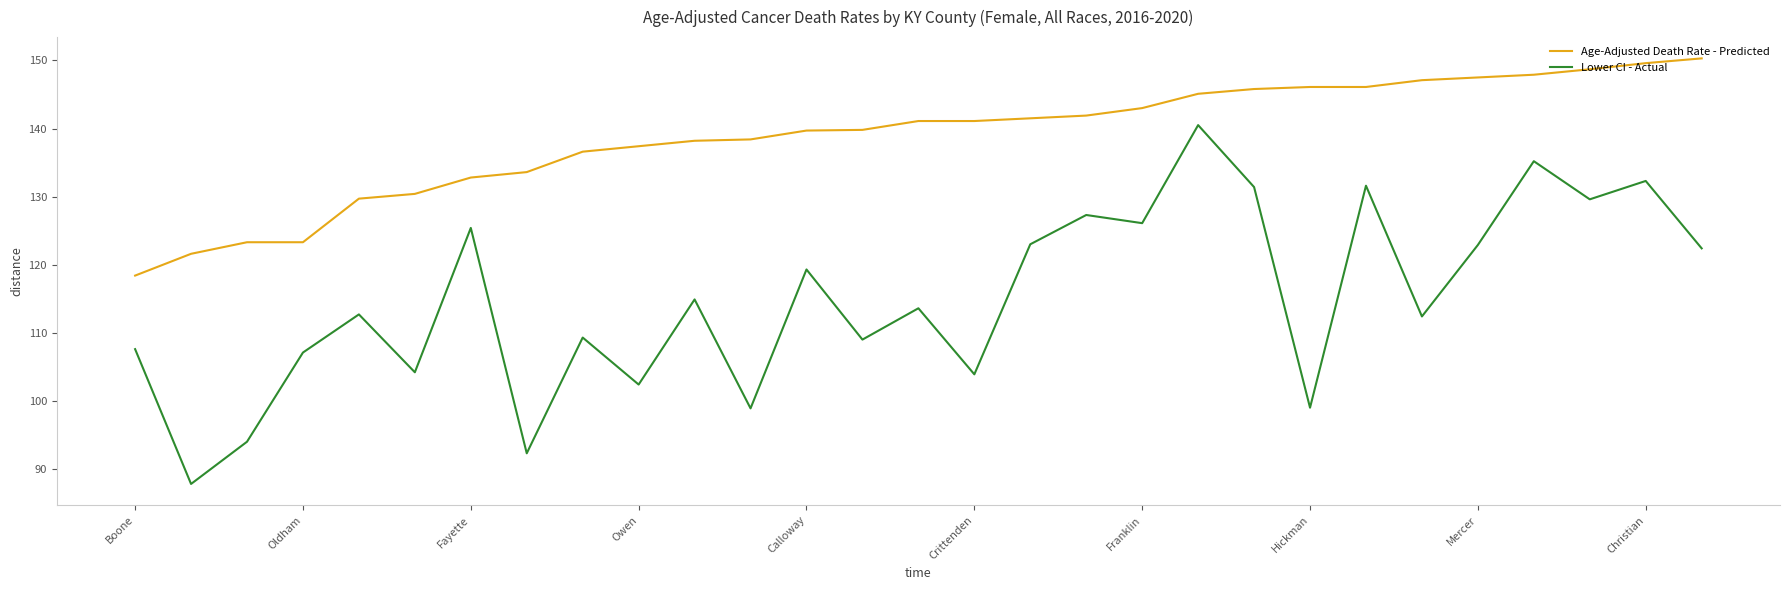

List the series in order of their overall mean, lowest first.

Lower CI - Actual, Age-Adjusted Death Rate - Predicted